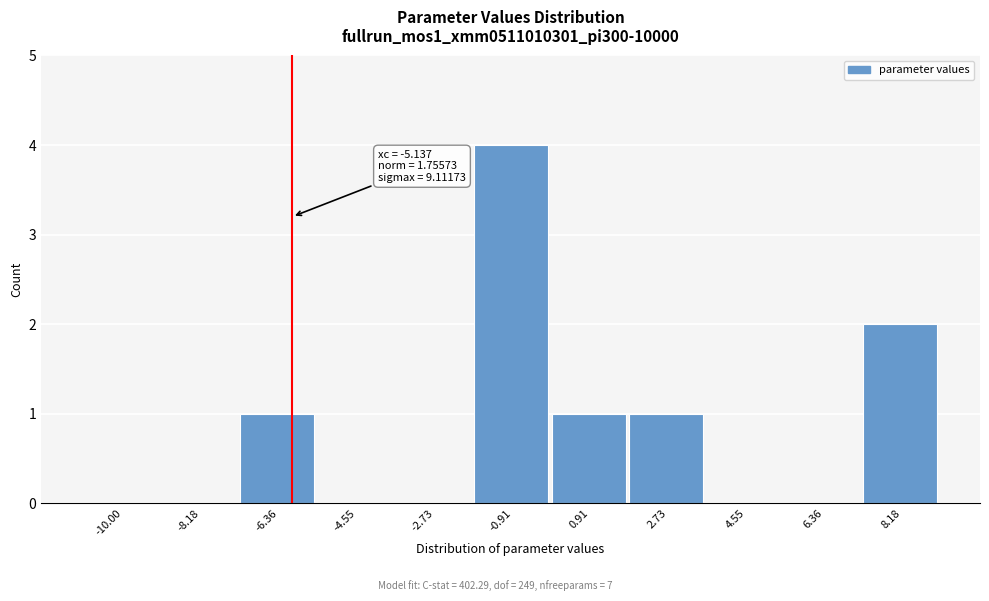

Reading right to left, extract all data points from this chart.

8.18=2	6.36=0	4.55=0	2.73=1	0.91=1	-0.91=4	-2.73=0	-4.55=0	-6.36=1	-8.18=0	-10.00=0